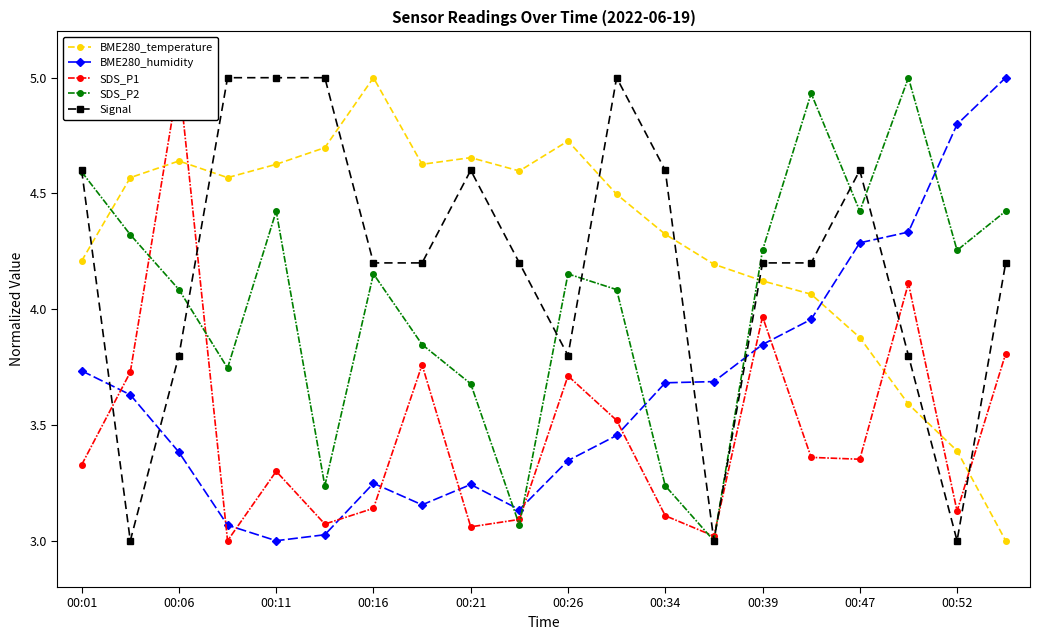

The BME280_temperature series shows 4.3 at 00:34. True or false?

True